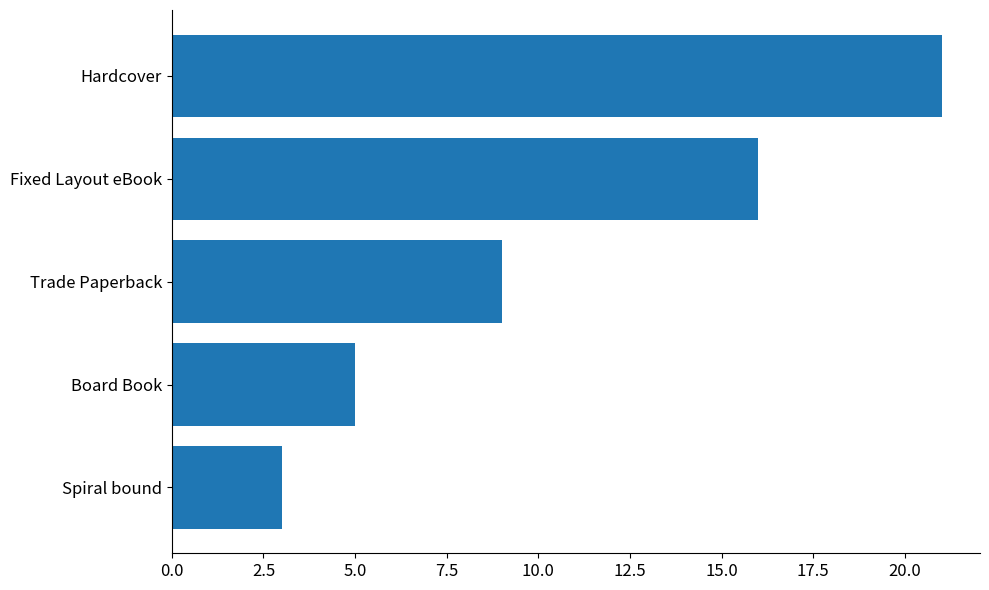

What is the change in value from Spiral bound to Hardcover?

+18